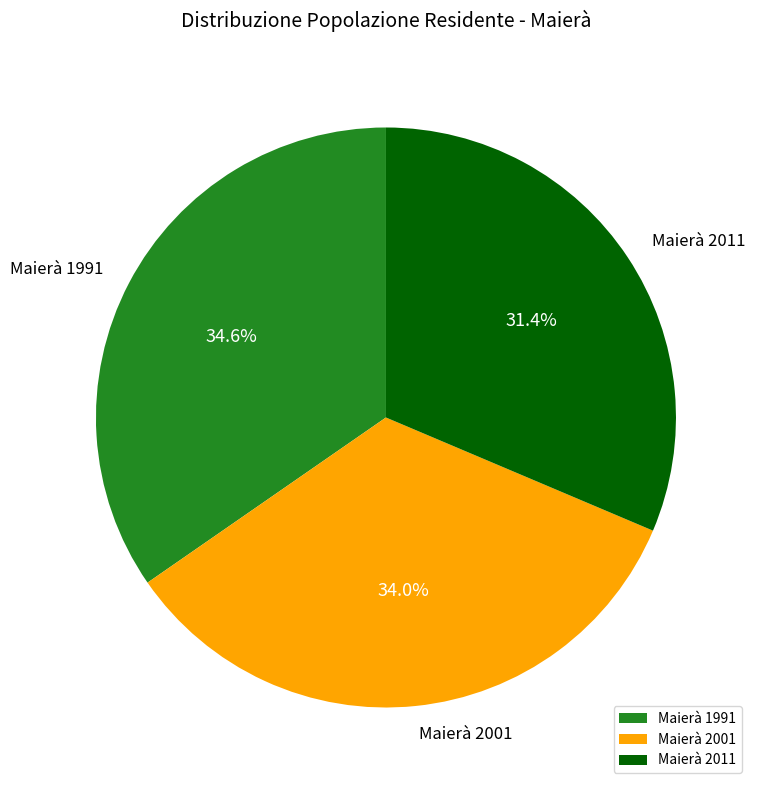

Which has a higher value, Maierà 1991 or Maierà 2011?

Maierà 1991